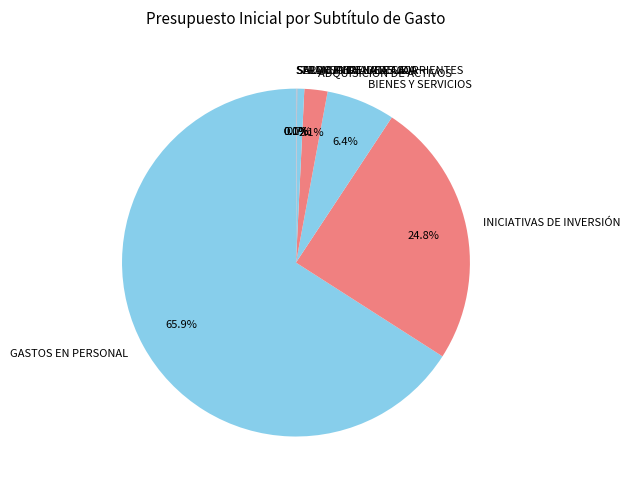

Which category has the biggest portion of the pie?

GASTOS EN PERSONAL